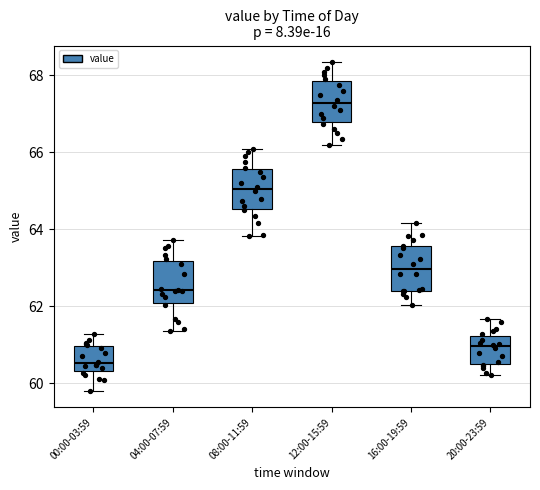

Which box's median line is the highest?

12:00-15:59